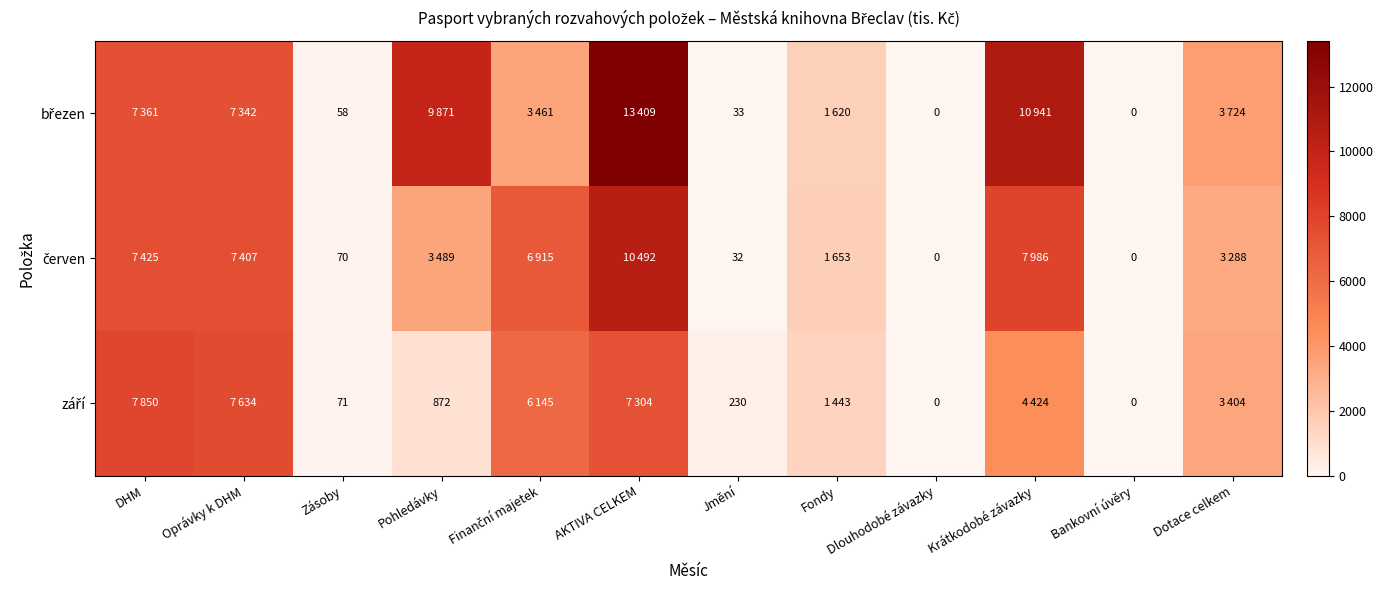

What is the difference between the highest and lowest values at Jmění?

198